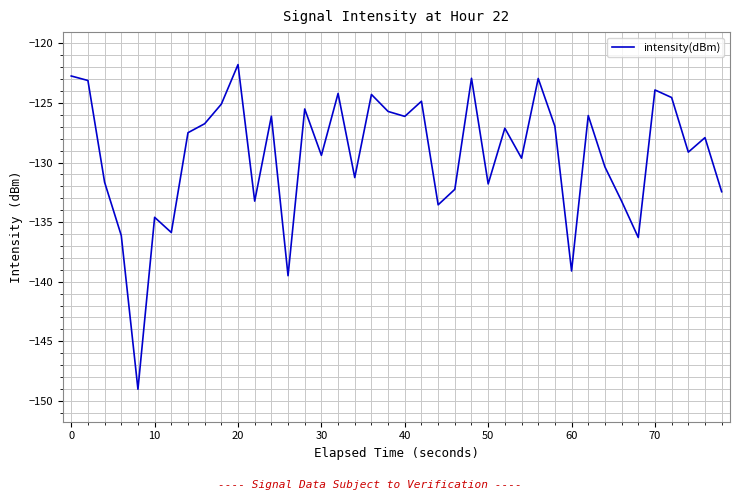

What is the minimum value shown in the chart?

-149.0